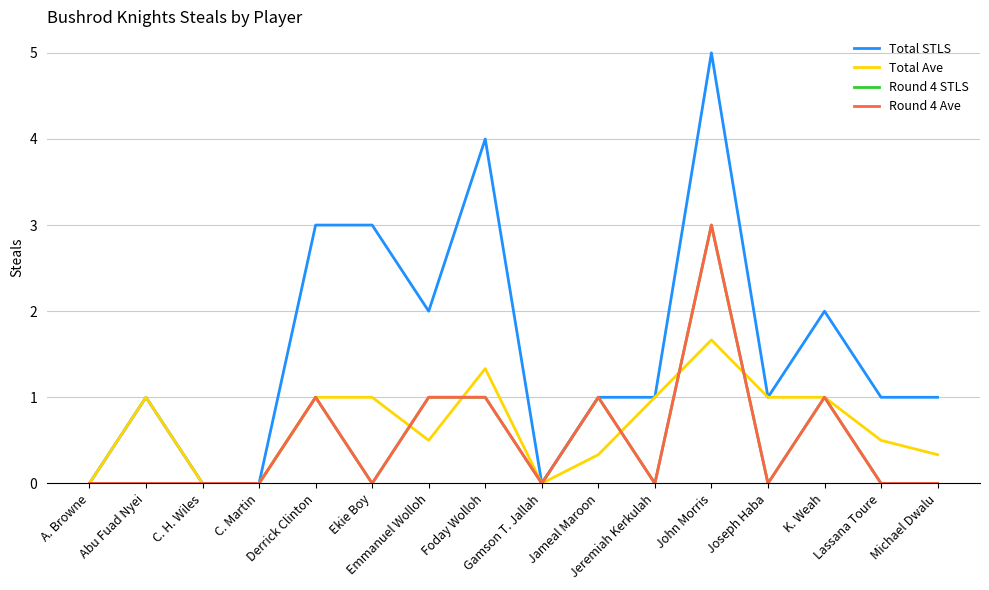

What is the average value of the Round 4 STLS series?

0.5